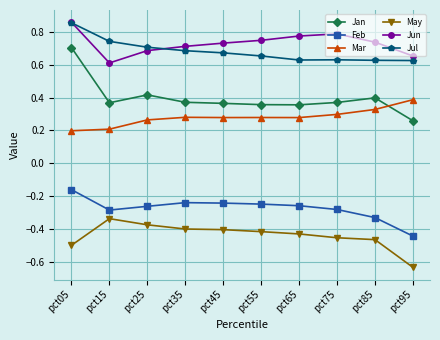

Which label corresponds to the smallest value in the chart?

pct95